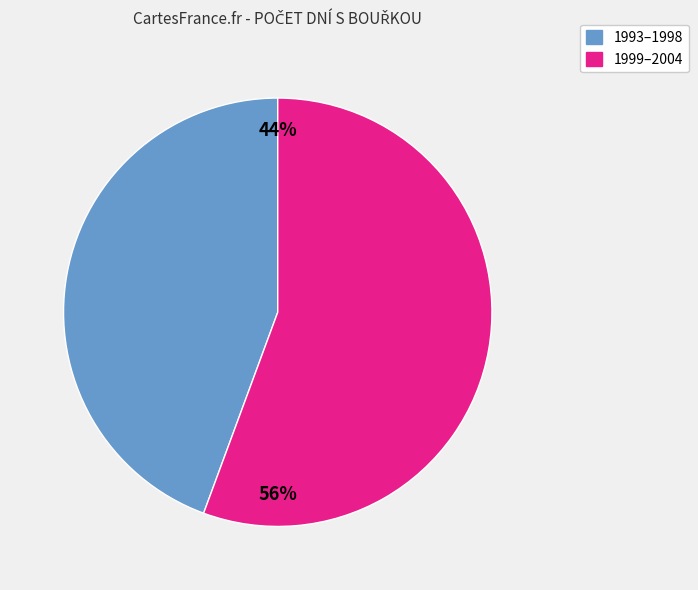

Is there a majority slice in this chart?

Yes